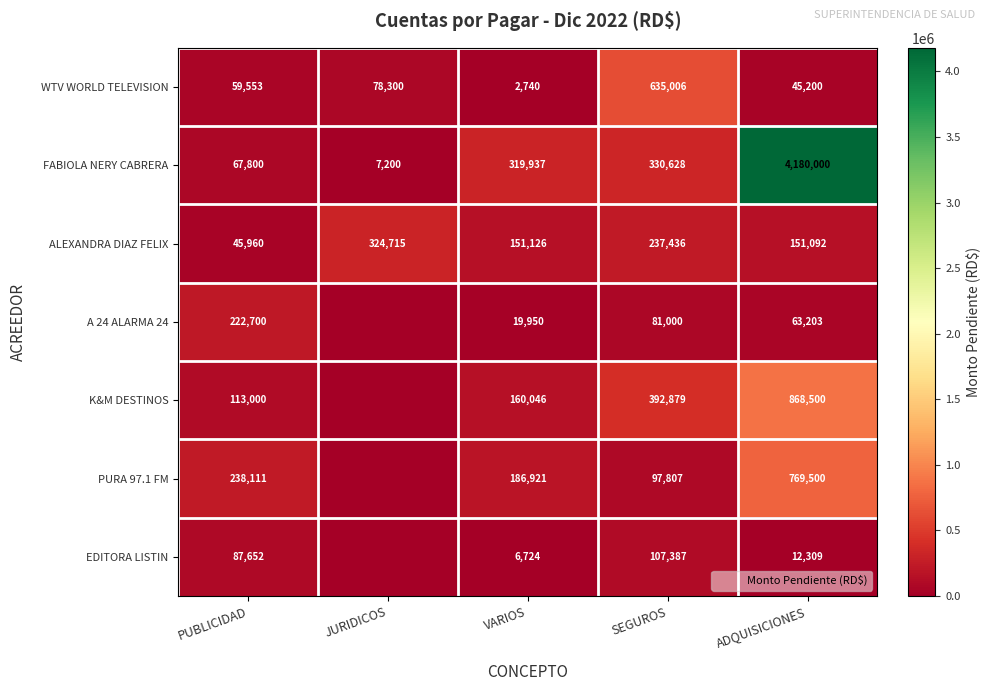

Which series changed the most between SEGUROS and ADQUISICIONES?

FABIOLA NERY CABRERA